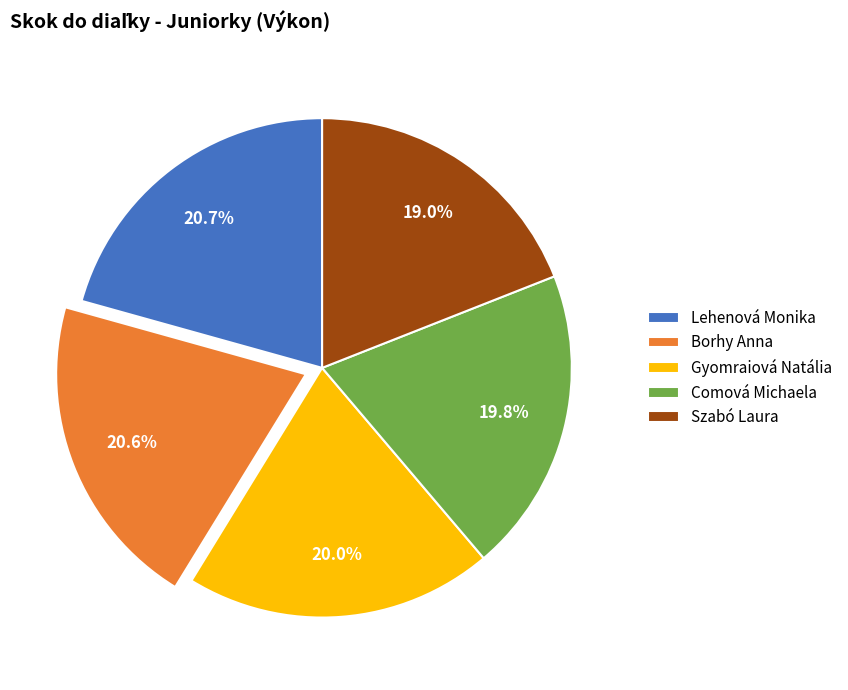

How many slices are in this pie chart?

5